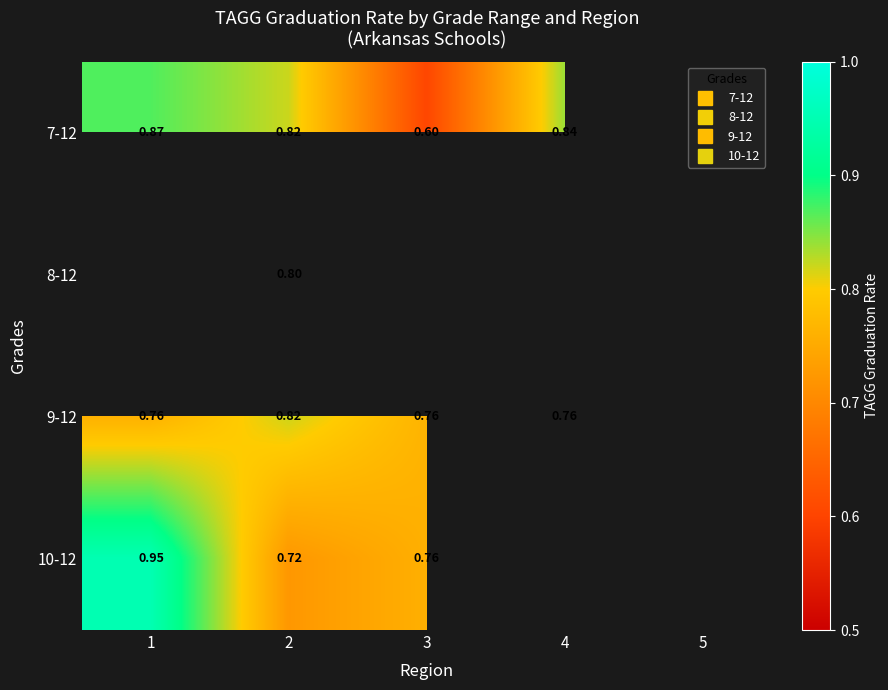

At 1, list the series in order from largest to smallest.

10-12, 7-12, 8-12, 9-12